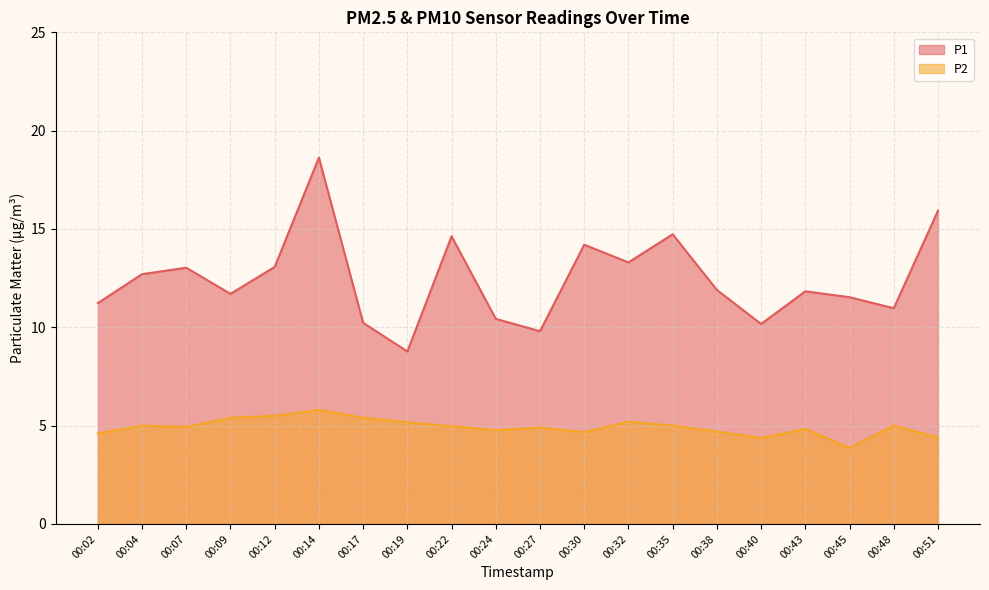

List the series in order of their peak value, highest first.

P1, P2